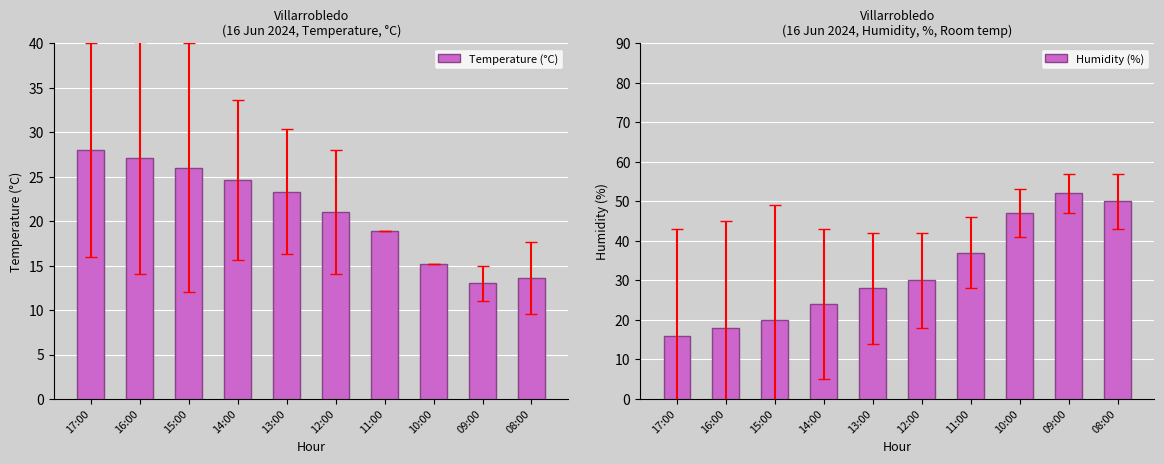

What is the difference between the second highest and minimum values in the Humidity (%) series?

34